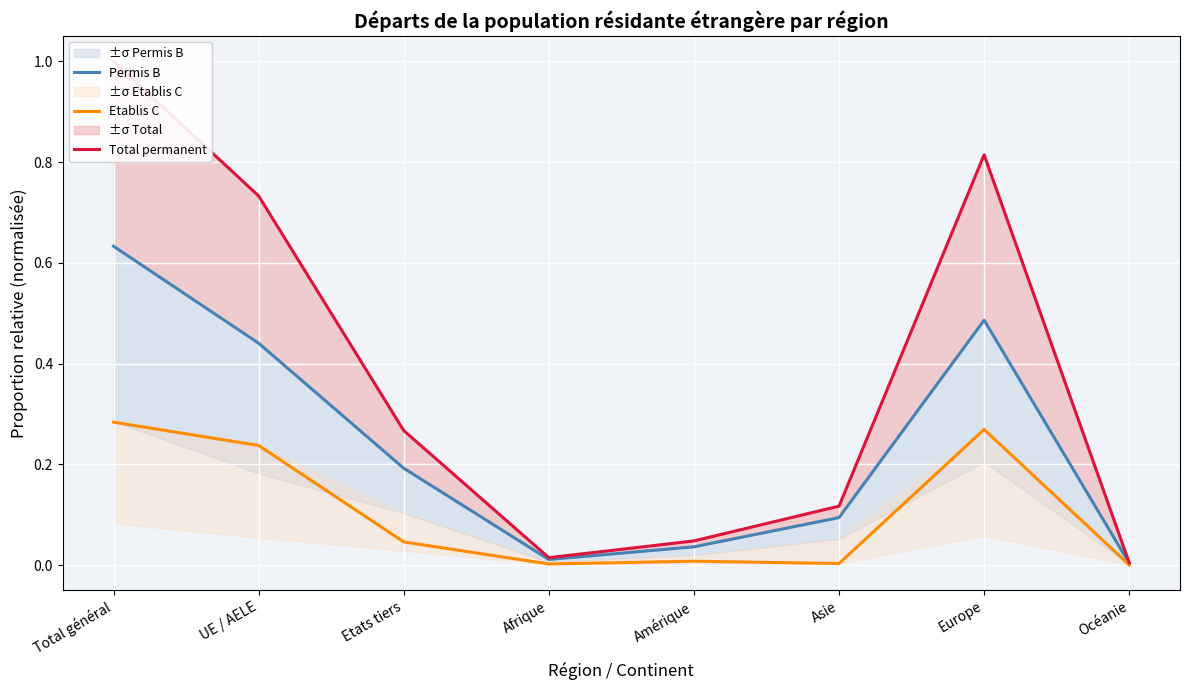

Count the number of data series in this chart.

3